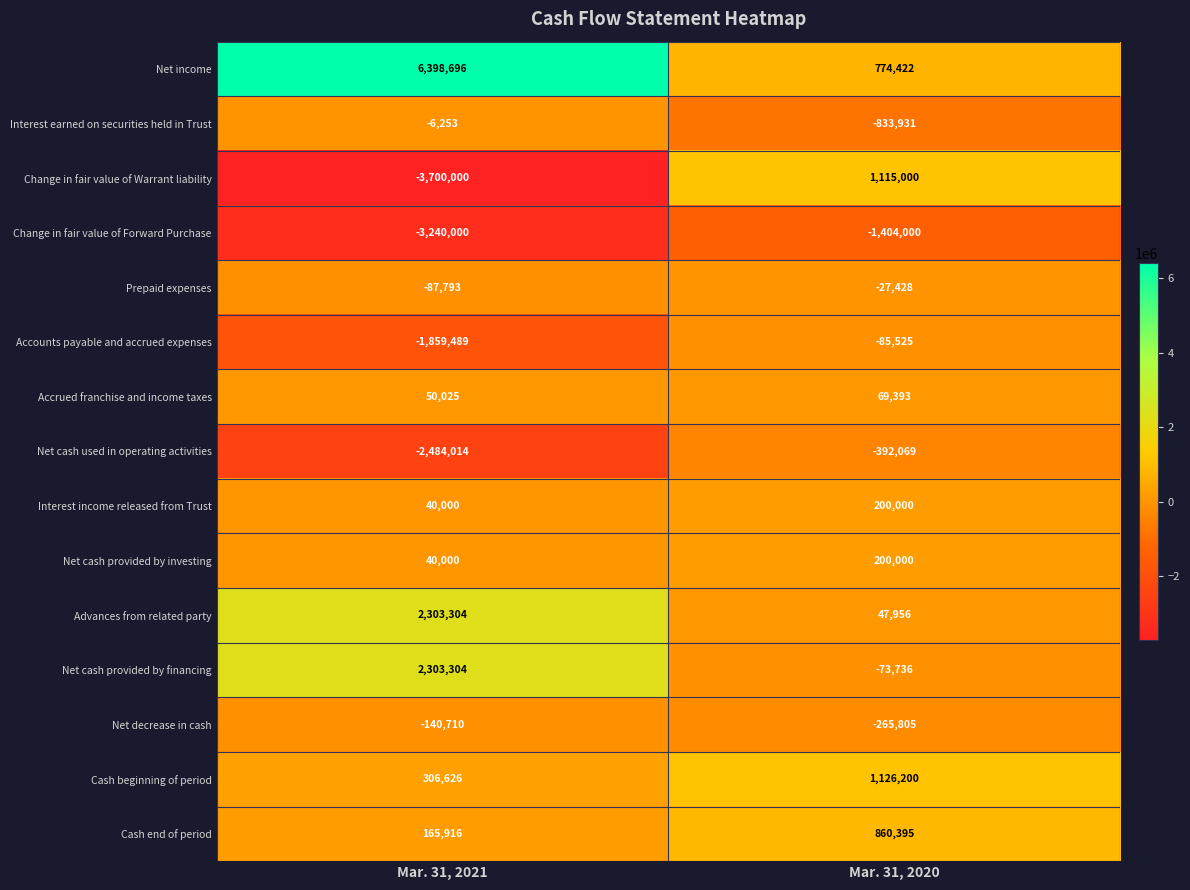

Which series changed the most between Mar. 31, 2021 and Mar. 31, 2020?

Net income